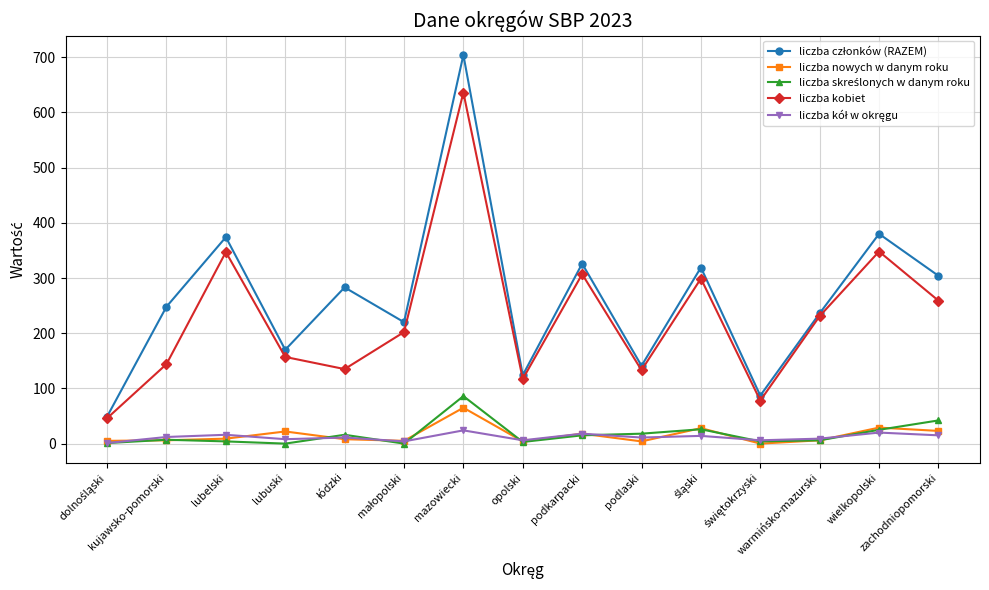

True or false: liczba kobiet has more than 0 interior local peaks.

True